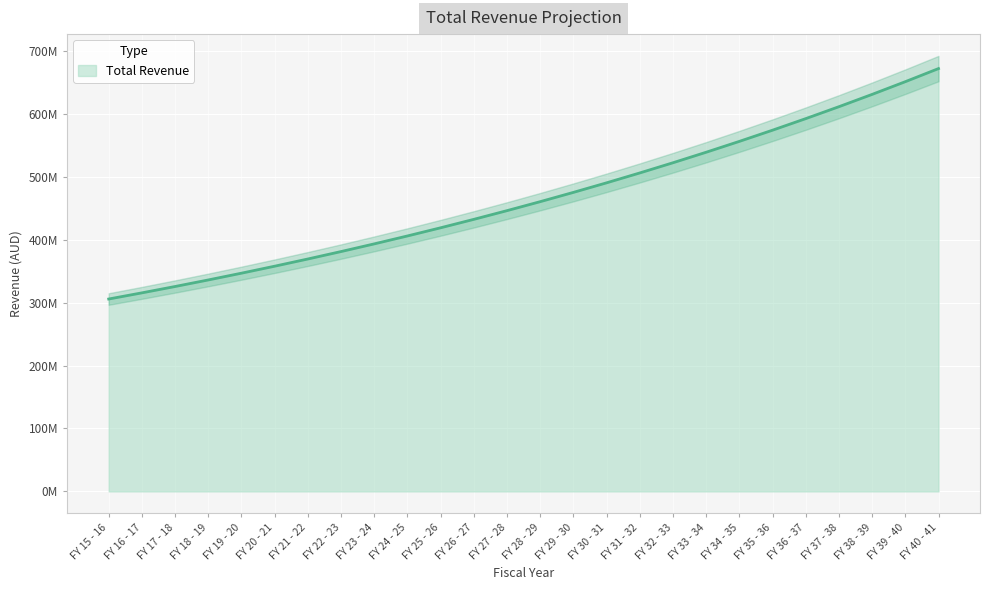

Rank the categories by value from highest to lowest.

FY 40 - 41, FY 39 - 40, FY 38 - 39, FY 37 - 38, FY 36 - 37, FY 35 - 36, FY 34 - 35, FY 33 - 34, FY 32 - 33, FY 31 - 32, FY 30 - 31, FY 29 - 30, FY 28 - 29, FY 27 - 28, FY 26 - 27, FY 25 - 26, FY 24 - 25, FY 23 - 24, FY 22 - 23, FY 21 - 22, FY 20 - 21, FY 19 - 20, FY 18 - 19, FY 17 - 18, FY 16 - 17, FY 15 - 16